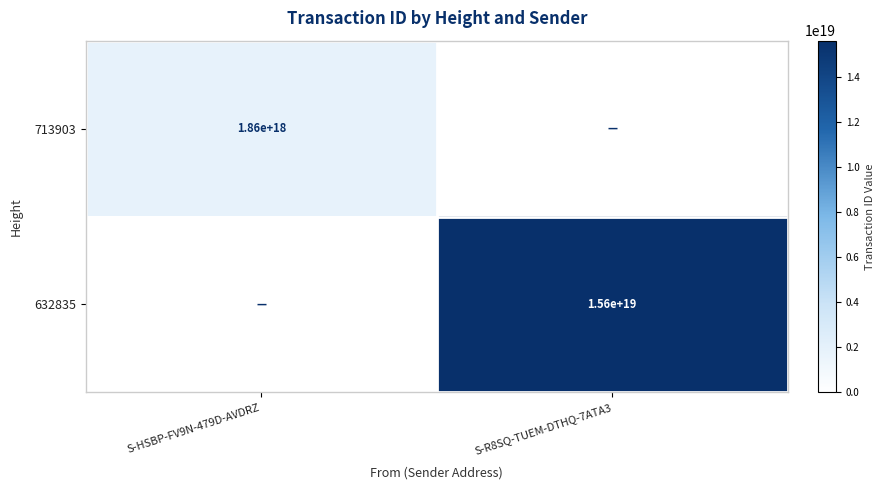

What is the spread (max minus min) of values at S-HSBP-FV9N-479D-AVDRZ?

1855883196726705152